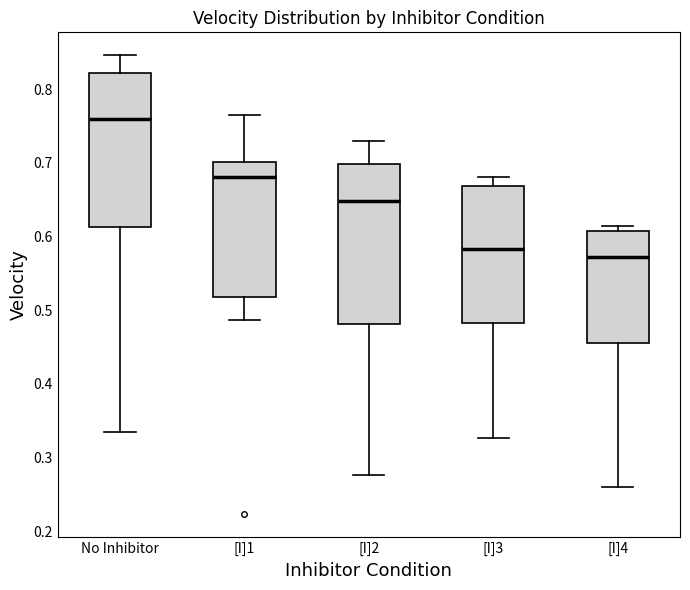

Reading left to right, transcribe this box plot: for each box, give where its median line is, the range the box spans, and where its two whiskers end, as read against the y-axis. The values are not printed on the chart, so give them approximately, as read against the axis.

No Inhibitor: median 0.76, box 0.61 to 0.82, whiskers 0.33 to 0.85
[I]1: median 0.68, box 0.52 to 0.70, whiskers 0.49 to 0.76
[I]2: median 0.65, box 0.48 to 0.70, whiskers 0.28 to 0.73
[I]3: median 0.58, box 0.48 to 0.67, whiskers 0.33 to 0.68
[I]4: median 0.57, box 0.46 to 0.61, whiskers 0.26 to 0.61 (just above the box's upper edge)